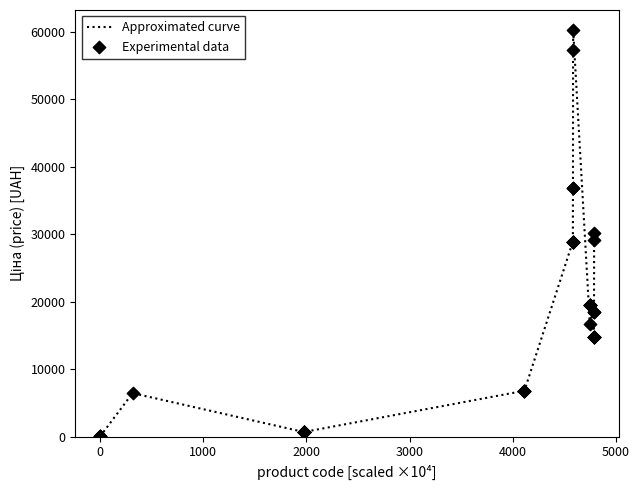

What is the difference between the maximum and minimum values?

60174.3